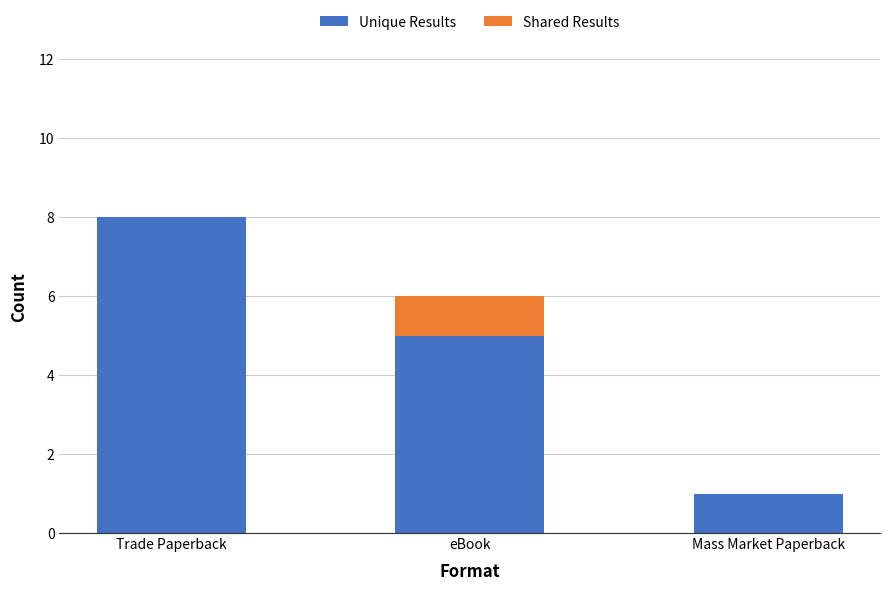

Count the number of categories in the chart.

3